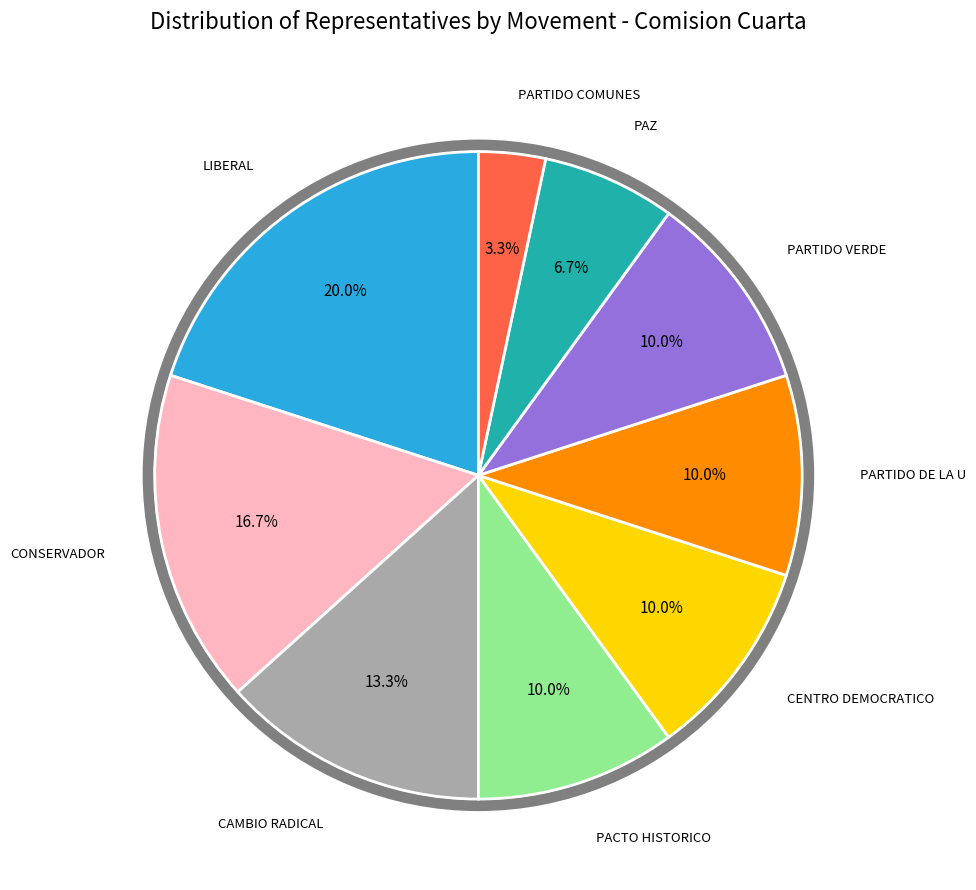

What is the largest slice in the pie chart?

LIBERAL